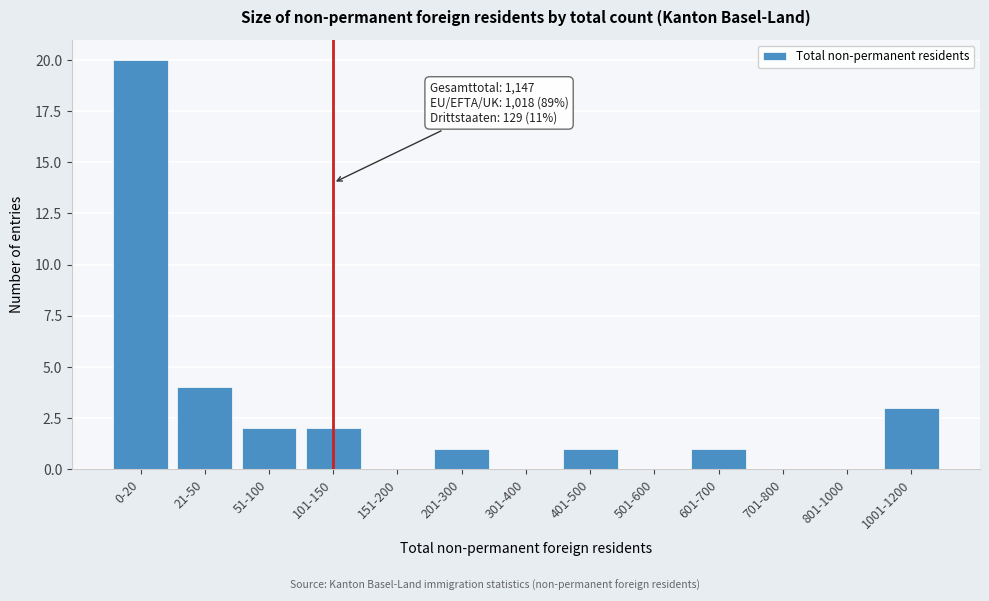

Reading left to right, list all the values displayed in this chart.

0-20=20	21-50=4	51-100=2	101-150=2	151-200=0	201-300=1	301-400=0	401-500=1	501-600=0	601-700=1	701-800=0	801-1000=0	1001-1200=3